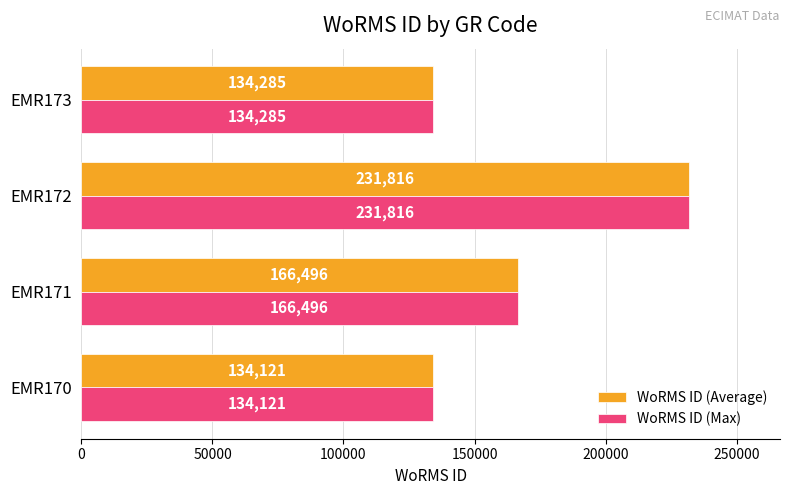

True or false: WoRMS ID (Average) has a value of 235520 at EMR171.

False